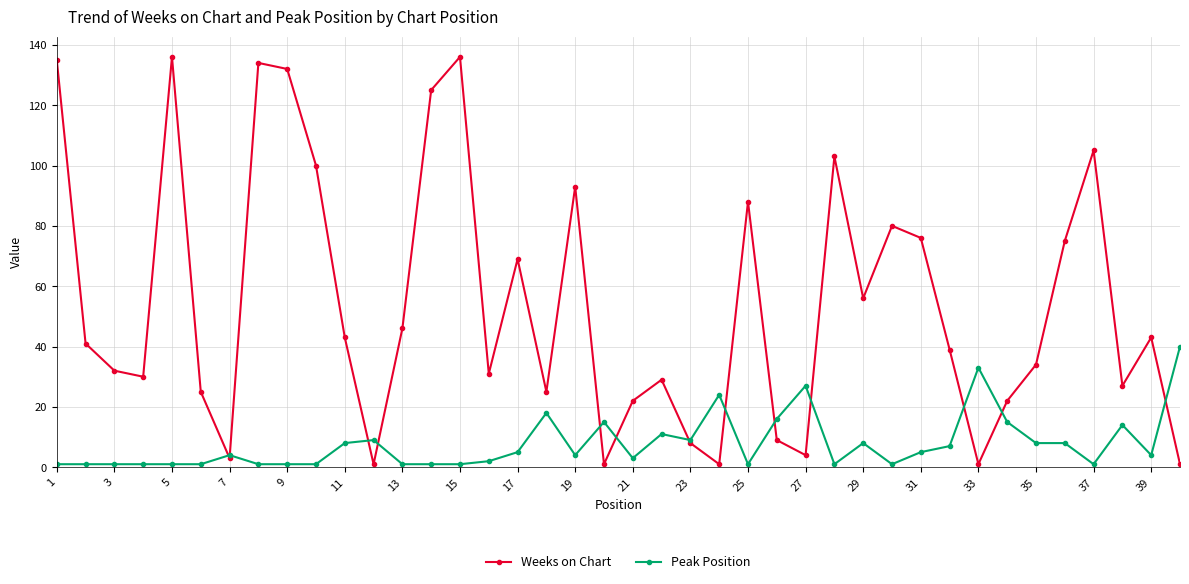

What are all the series names shown in the legend?

Weeks on Chart, Peak Position